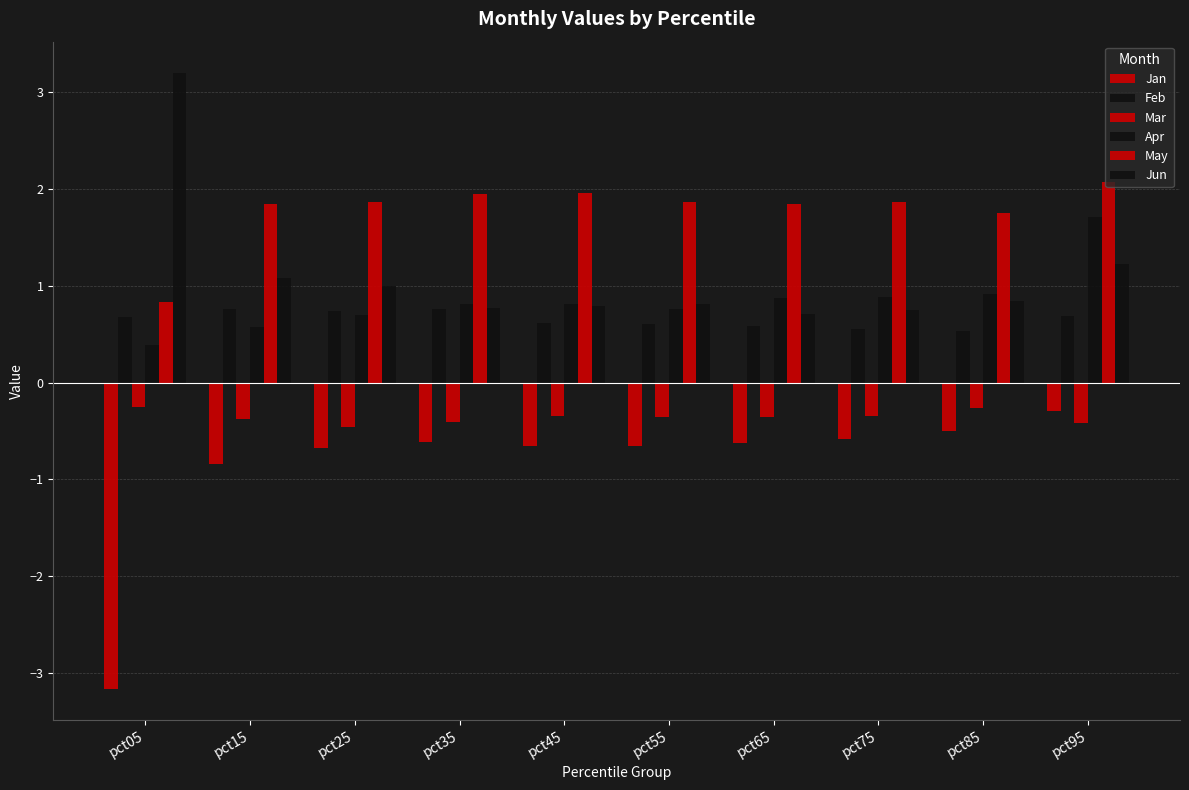

What is the difference between the second highest and minimum values in the Feb series?

0.2